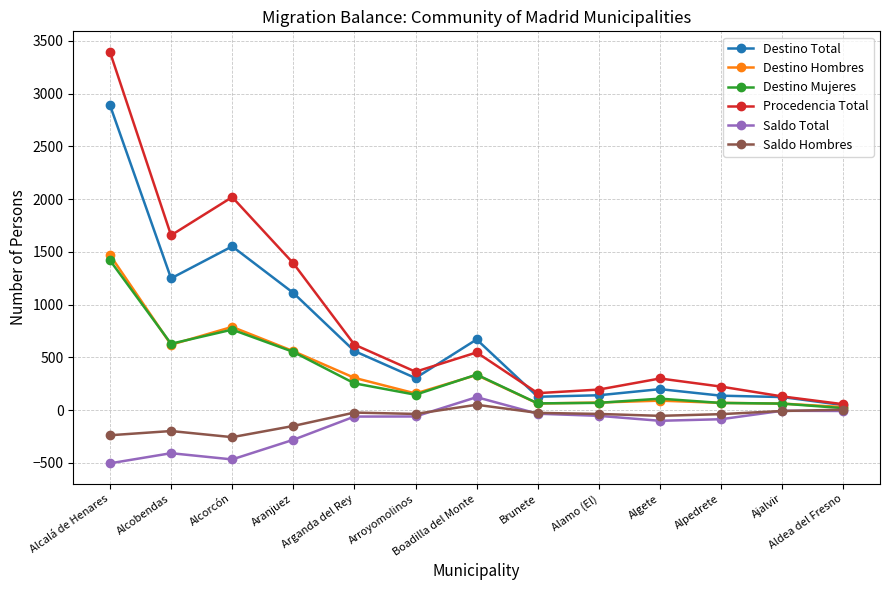

What is the difference between the maximum and minimum values in the Destino Hombres series?

1442